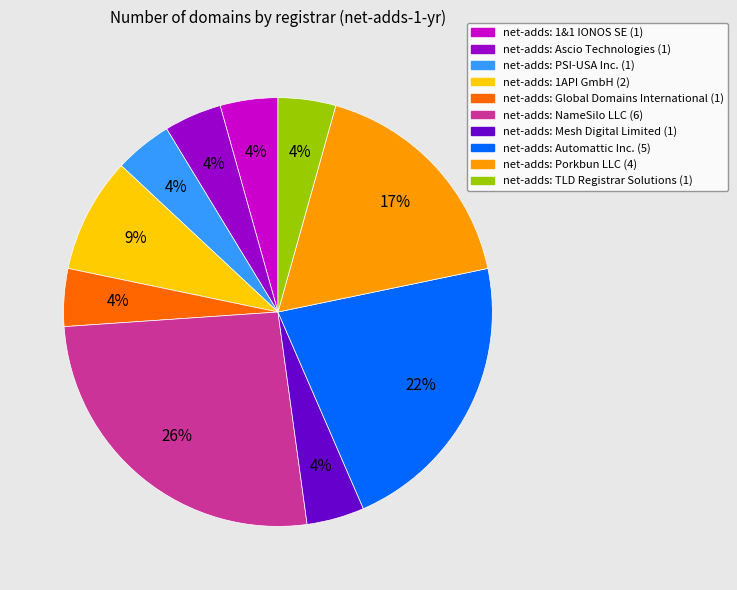

To the nearest percent, what is the average slice percentage?

10%